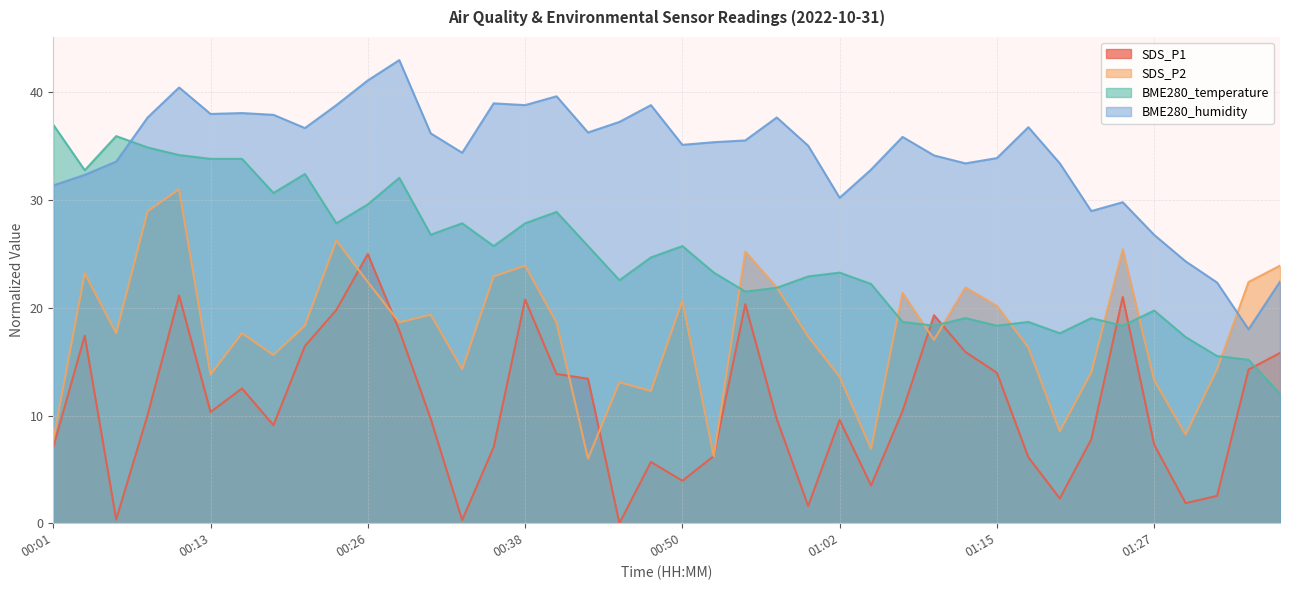

Which category has the highest value in the BME280_temperature series?

00:01